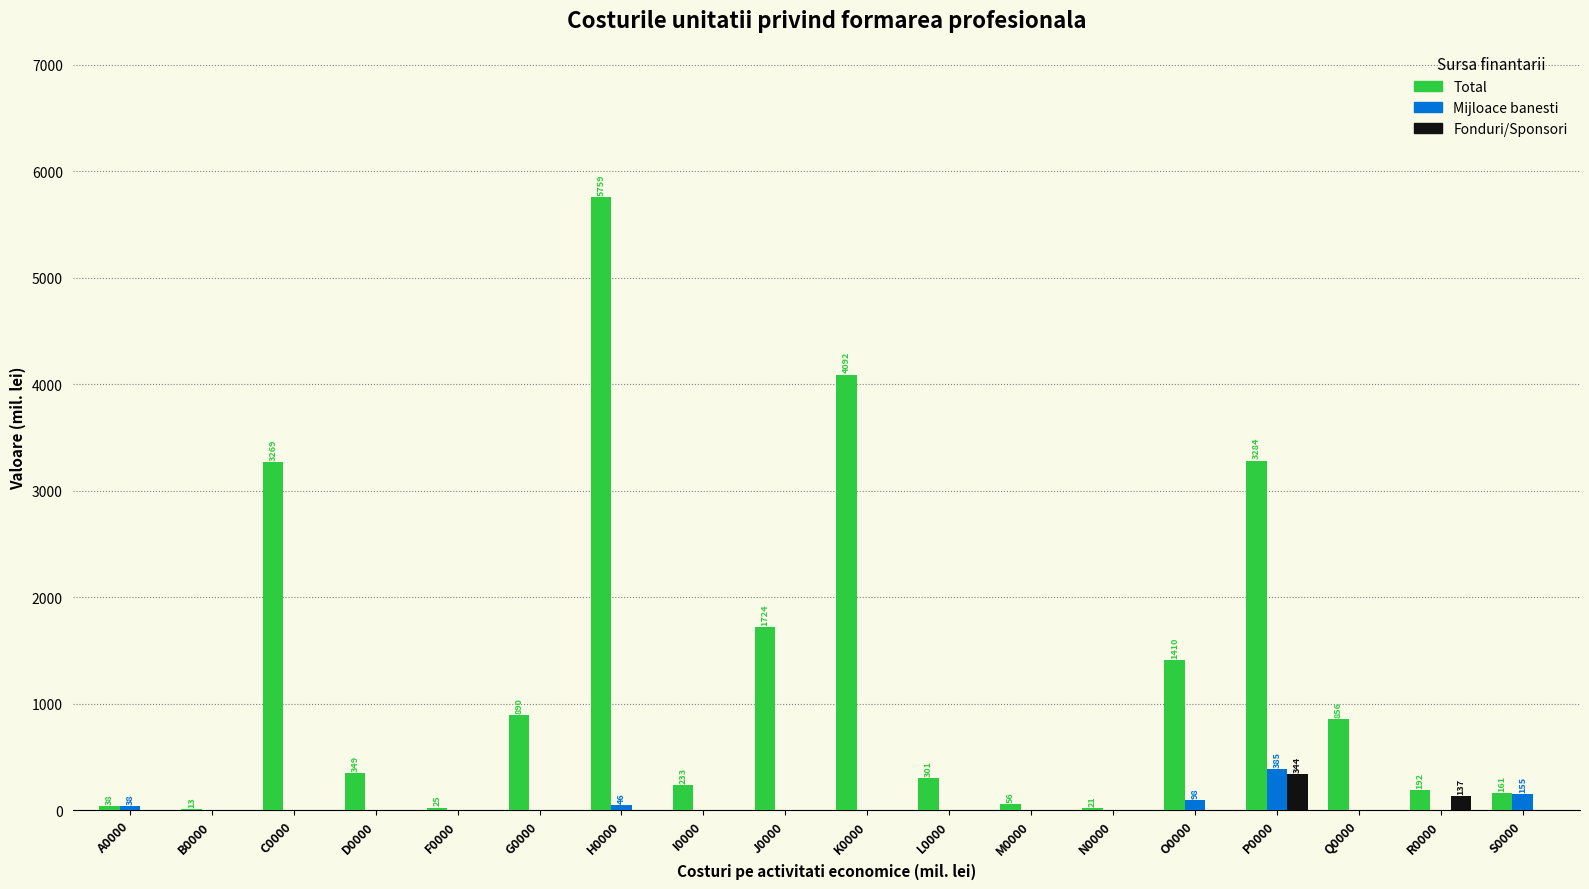

Which series changed the most between H0000 and L0000?

Total